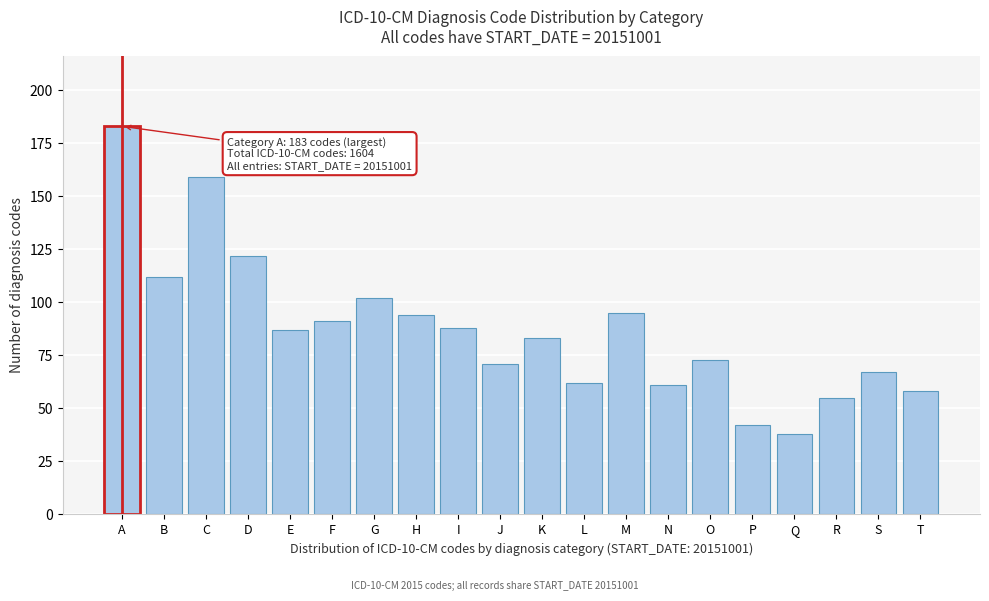

Reading right to left, what are all the values shown in this chart?

T=58	S=67	R=55	Q=38	P=42	O=73	N=61	M=95	L=62	K=83	J=71	I=88	H=94	G=102	F=91	E=87	D=122	C=159	B=112	A=183